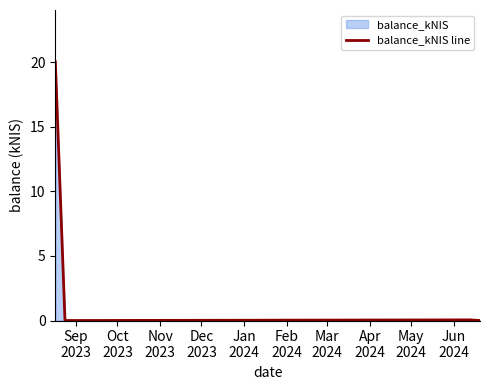

Reading right to left, list all the values displayed in this chart.

0.0	0.1	0.0	20.0